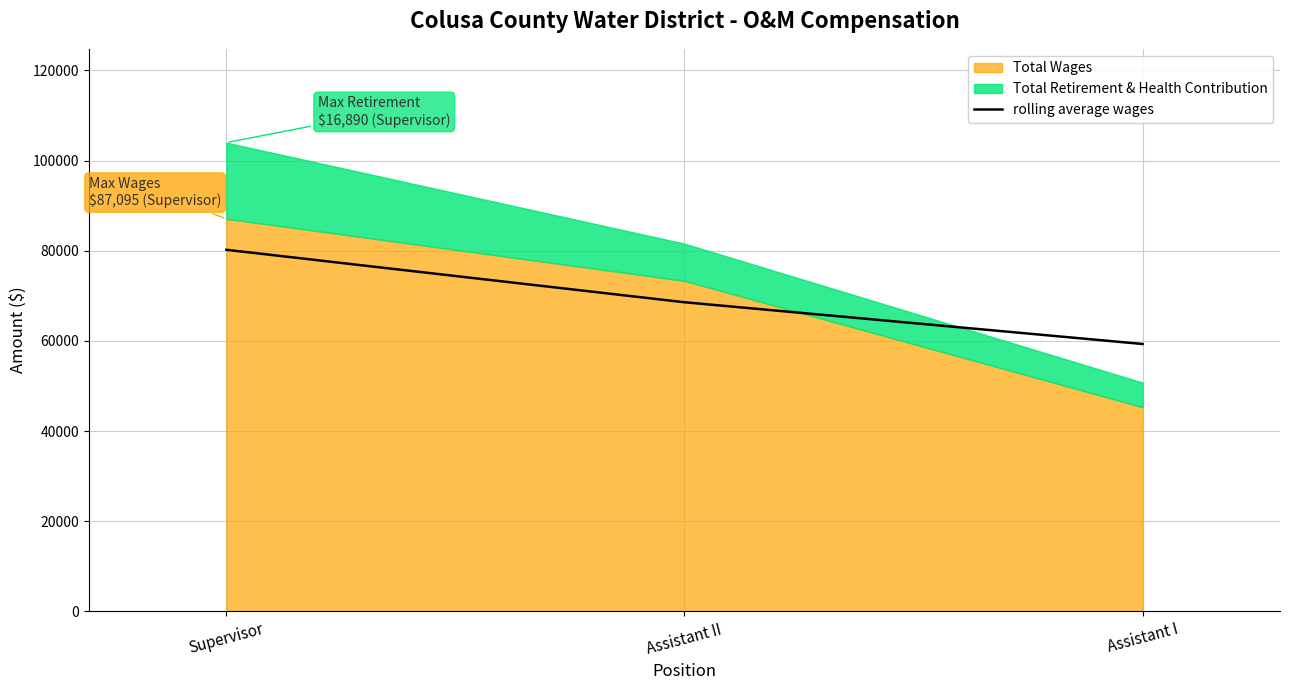

The value at Supervisor is 32831. True or false?

False